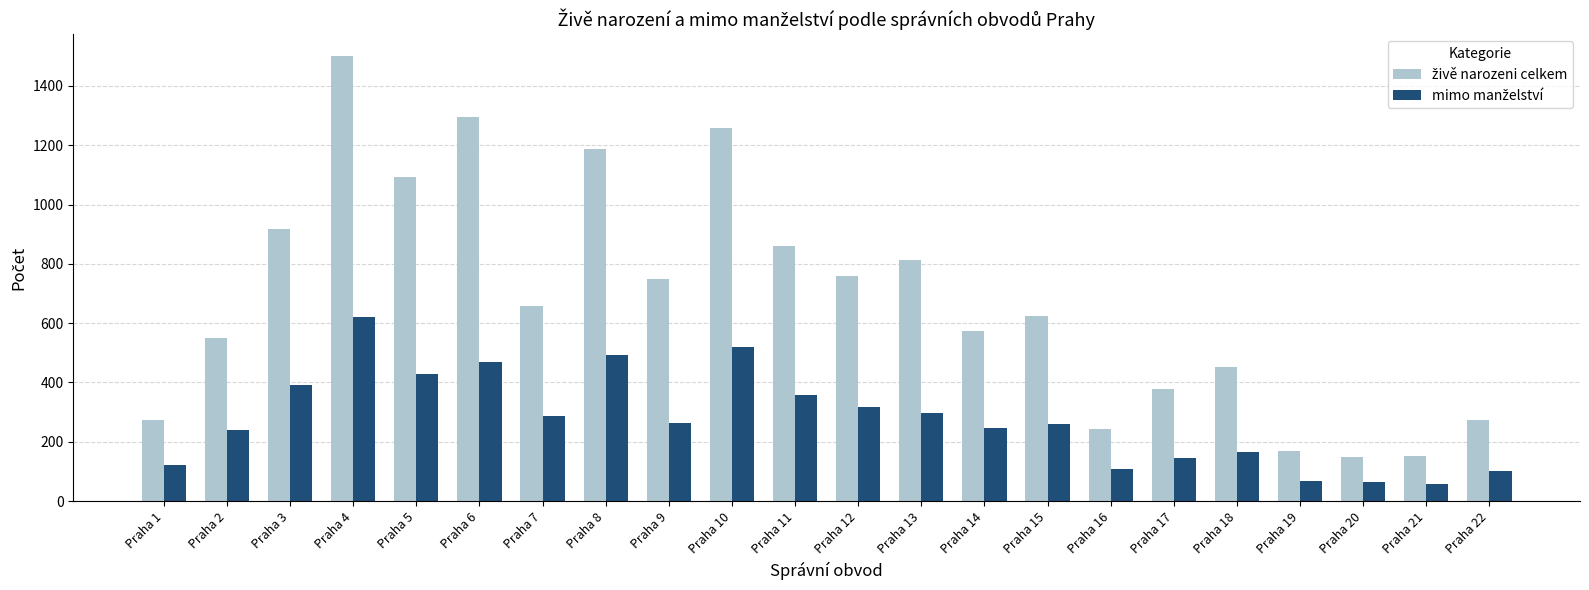

At which category does the chart reach its peak across all series?

Praha 4